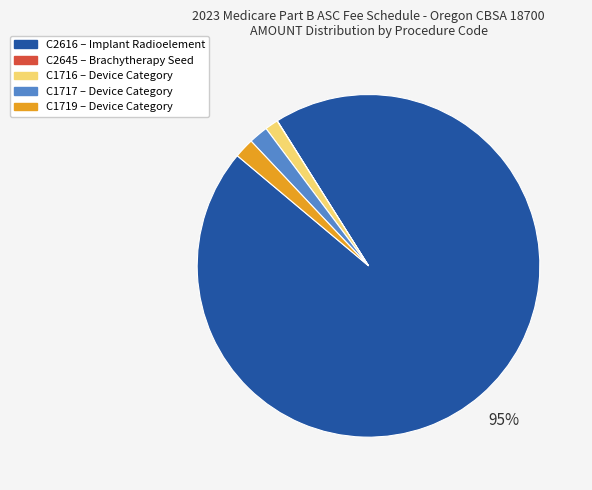

To the nearest percent, what percentage of the pie is C1719?

2%